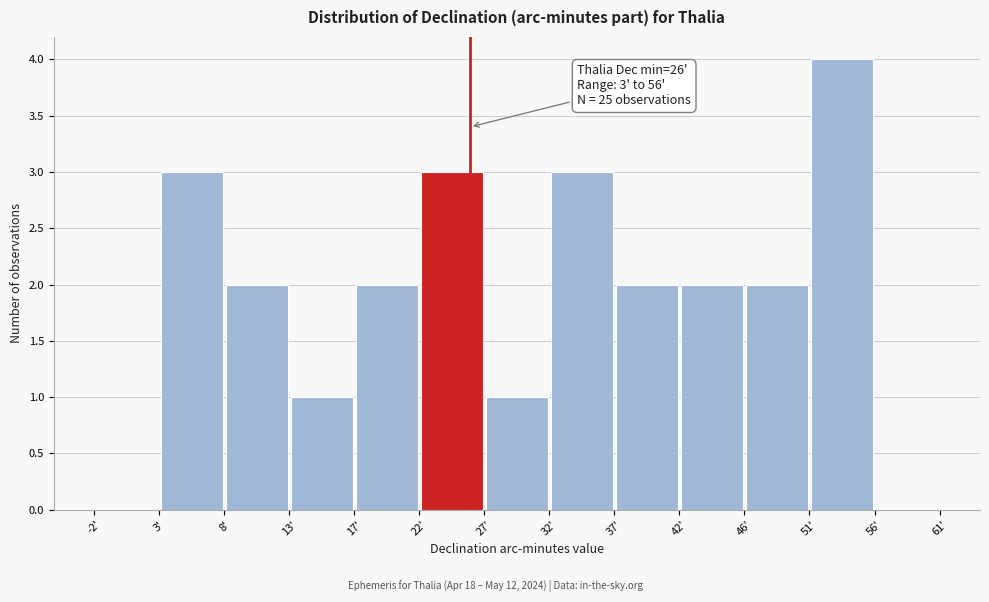

Which range on the x-axis has the tallest bar?

51.5 to 56.0